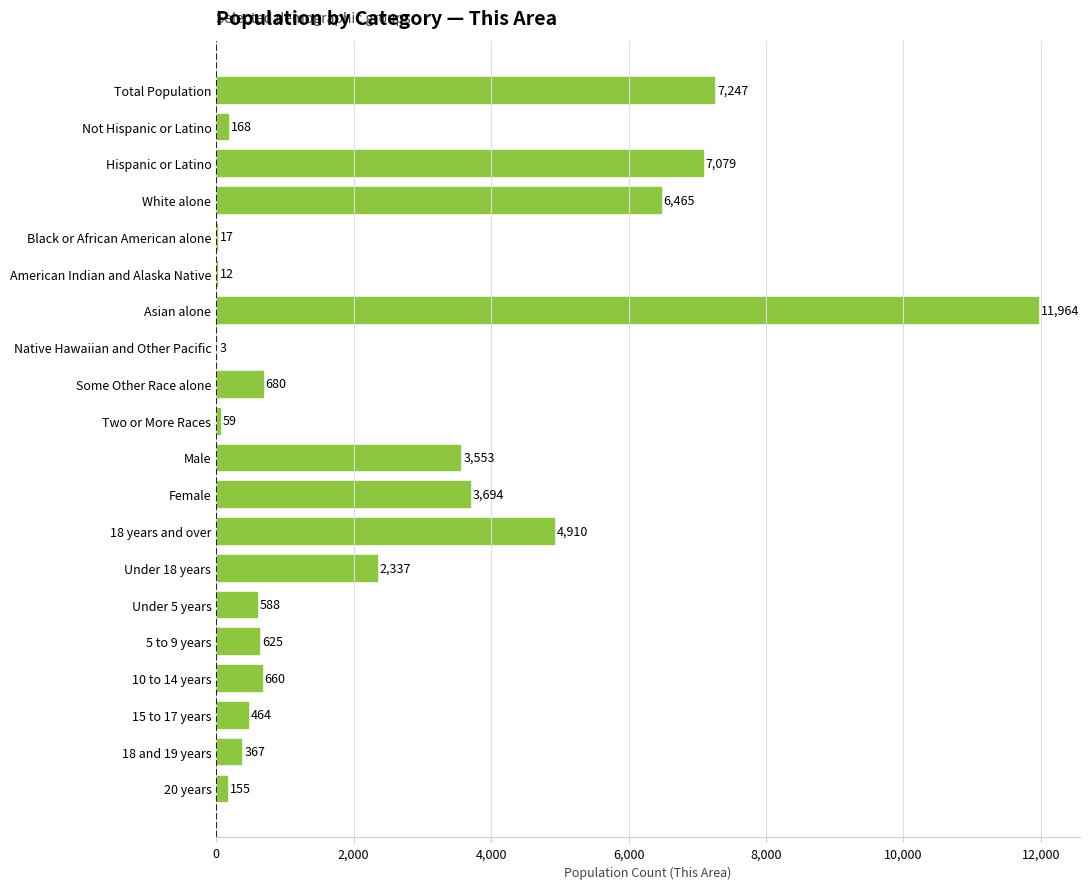

Approximately how many times larger is the value at 18 and 19 years compared to Native Hawaiian and Other Pacific?

122.3